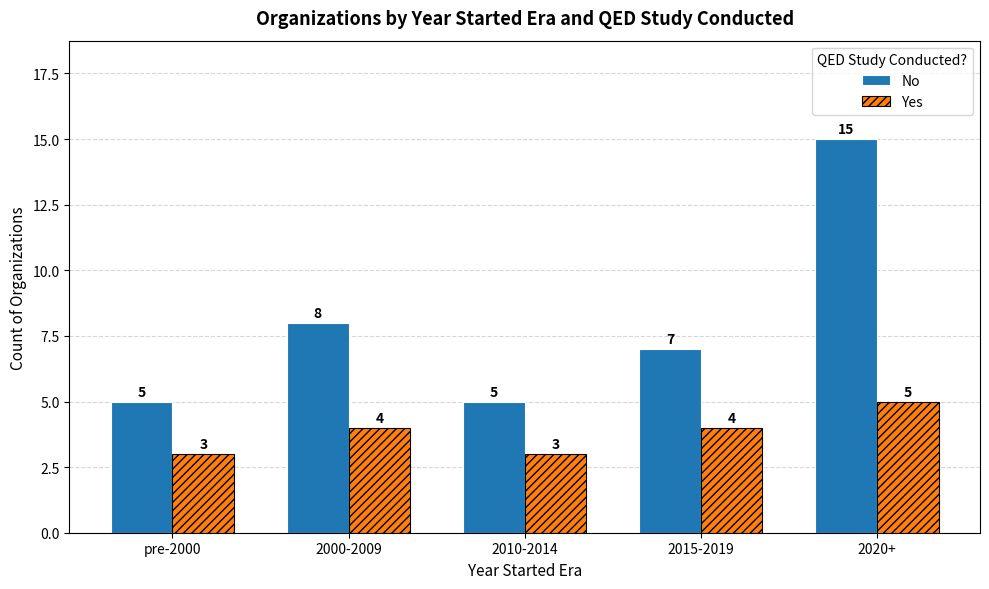

Which series has the widest spread of values?

No